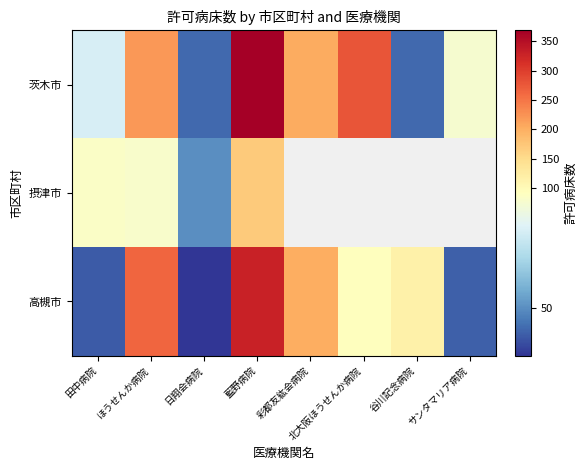

Which series has the widest spread of values?

茨木市